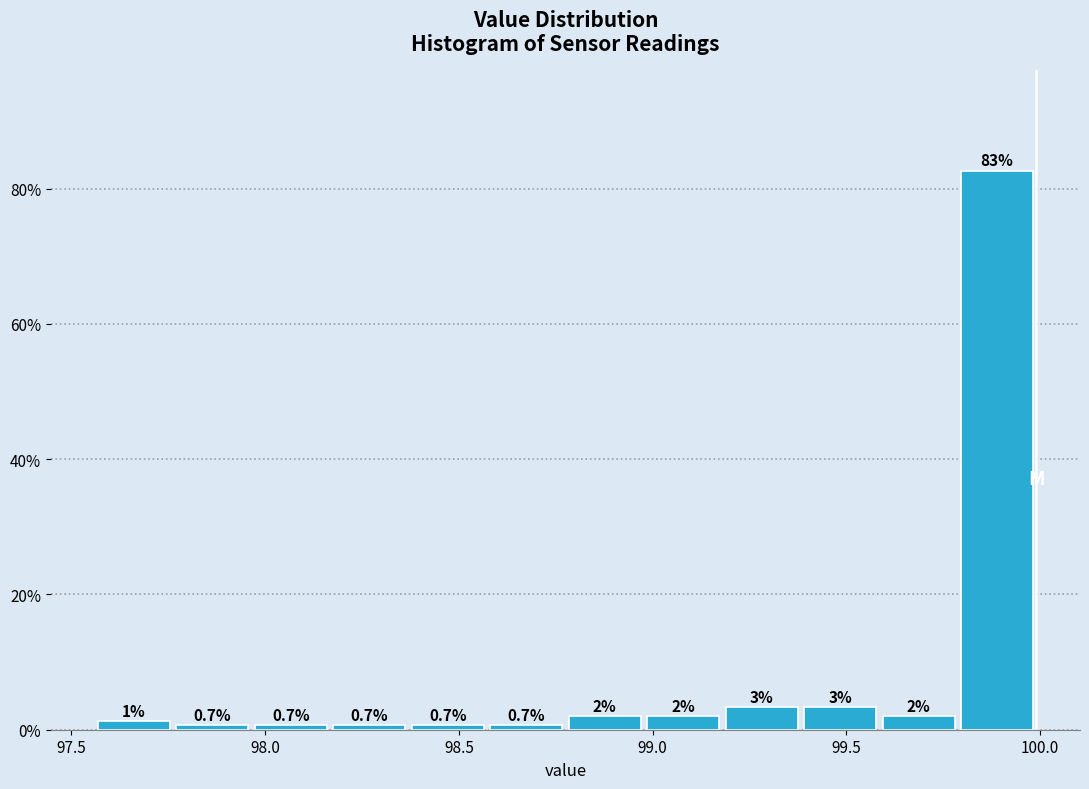

Over which range of the x-axis is the bar tallest?

99.80 to 100.00